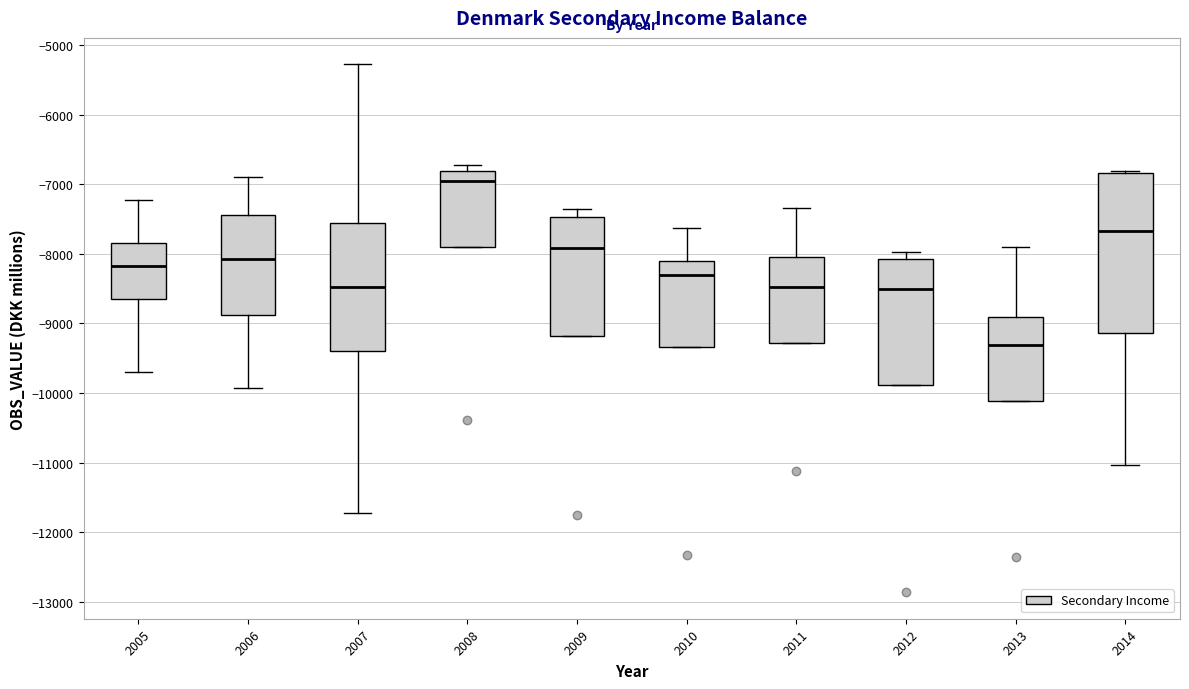

Which box has the highest median line?

2008